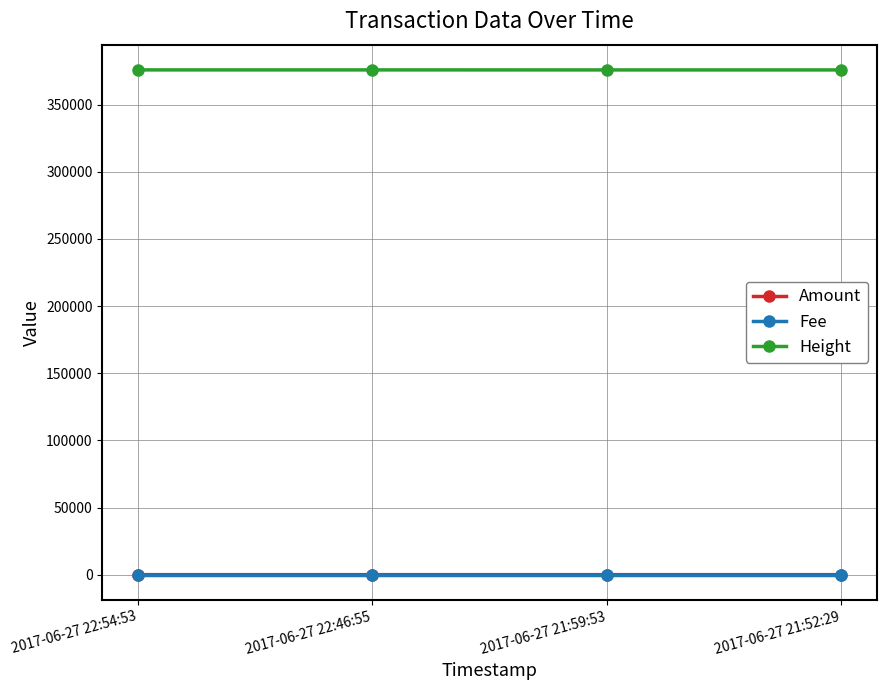

What is the sum of the Height values at 2017-06-27 22:54:53 and 2017-06-27 21:59:53?

751531